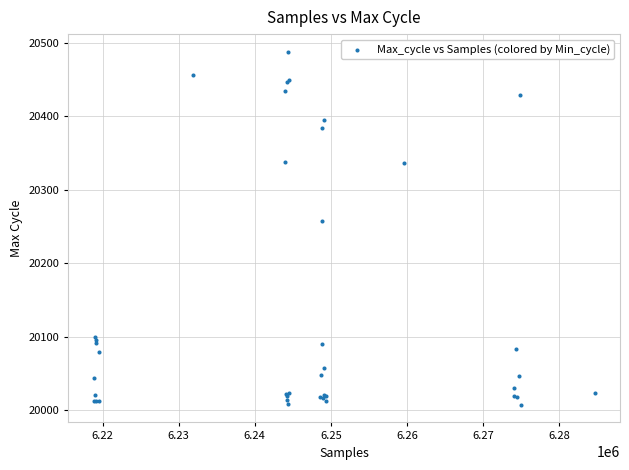

What Y value in the scatter plot is closest to 20247?

20257